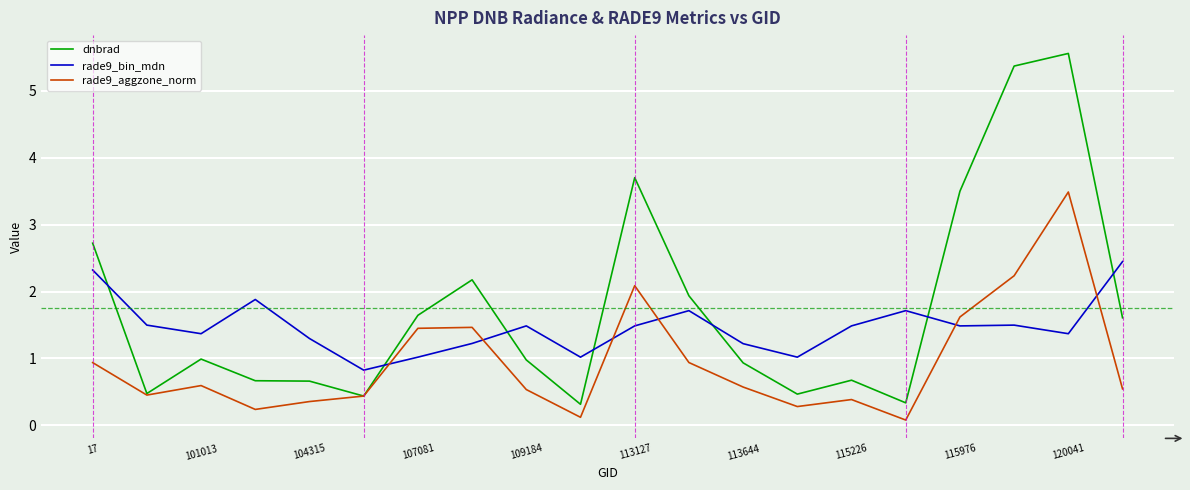

Which series has the widest spread of values?

dnbrad